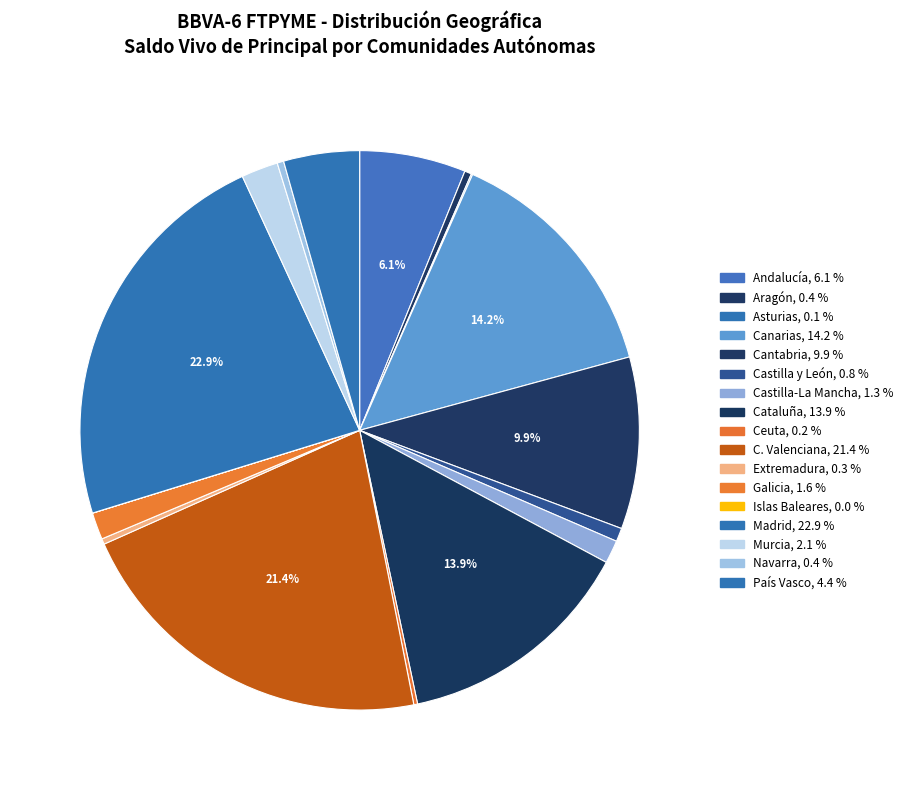

To the nearest percent, what is the average slice percentage?

6%